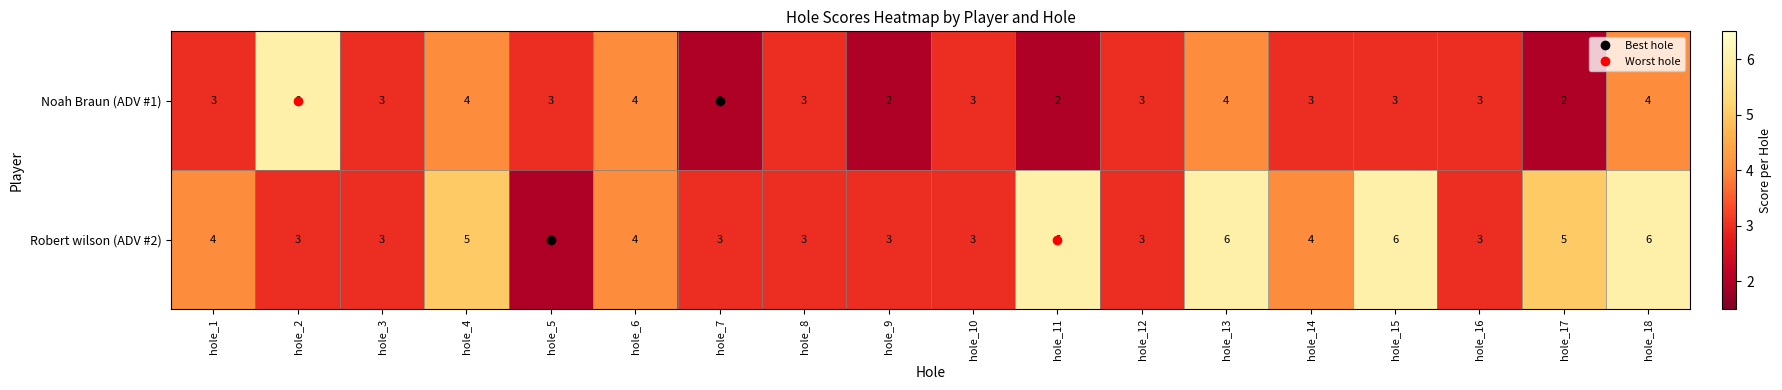

What is the greatest value displayed?

6